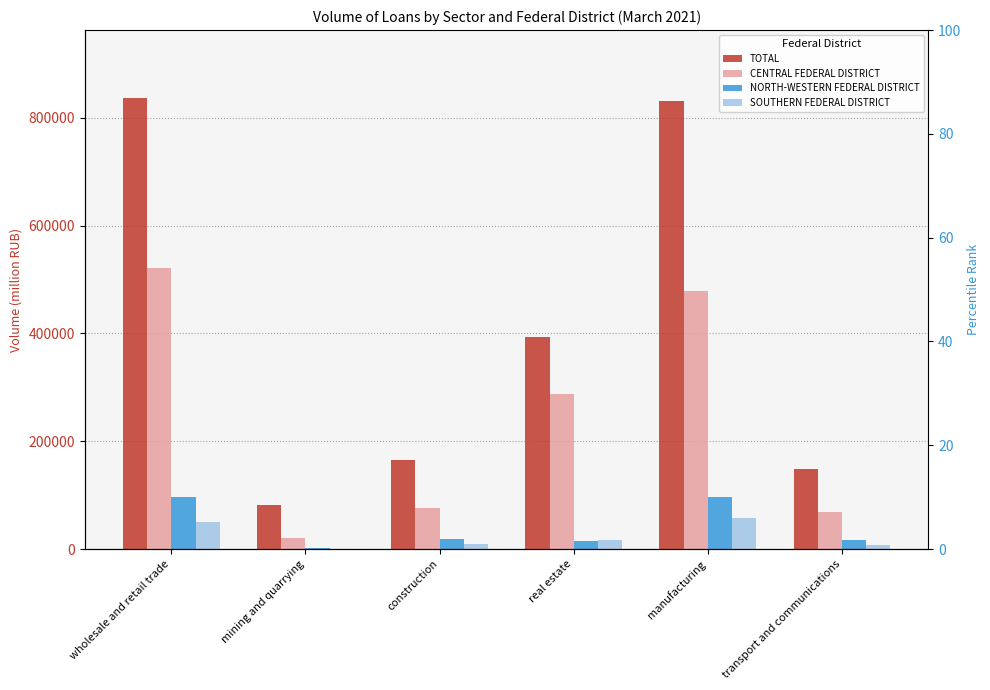

Which category has the highest value in the SOUTHERN FEDERAL DISTRICT series?

manufacturing